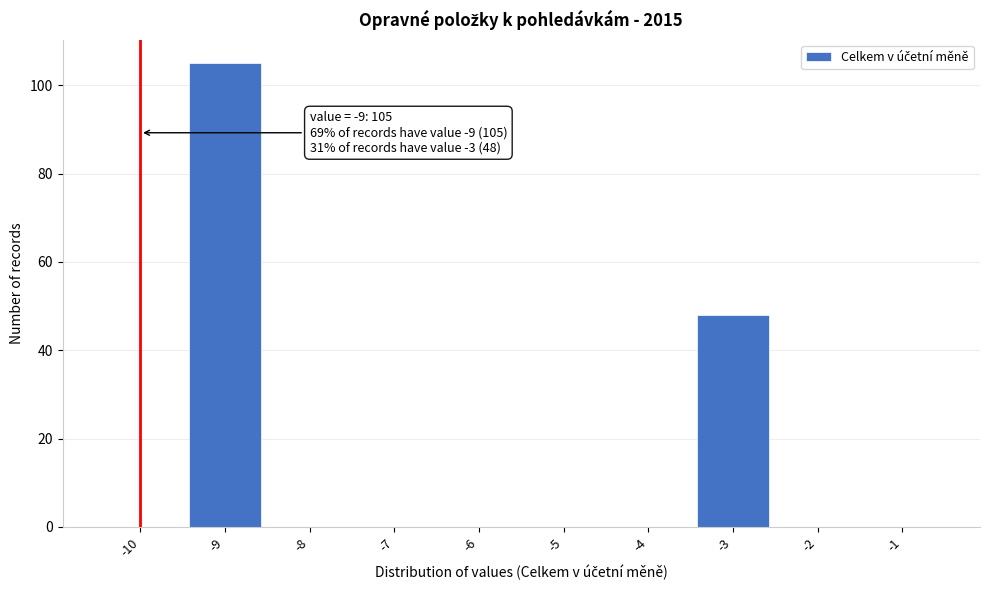

Reading left to right, what are all the values shown in this chart?

-10=0	-9=105	-8=0	-7=0	-6=0	-5=0	-4=0	-3=48	-2=0	-1=0